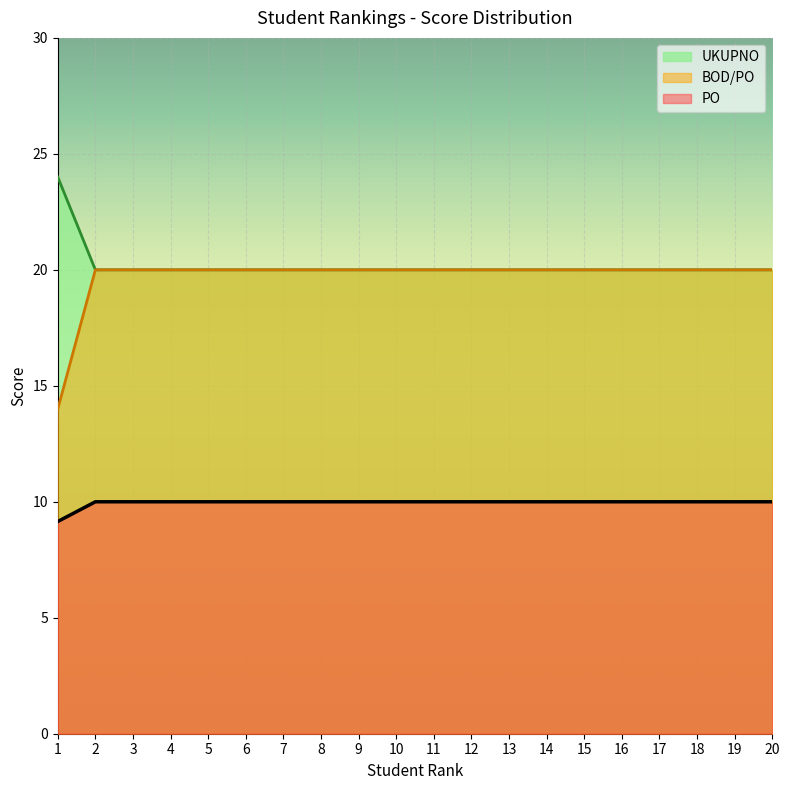

True or false: PO has a value of 10.0 at 16.

True